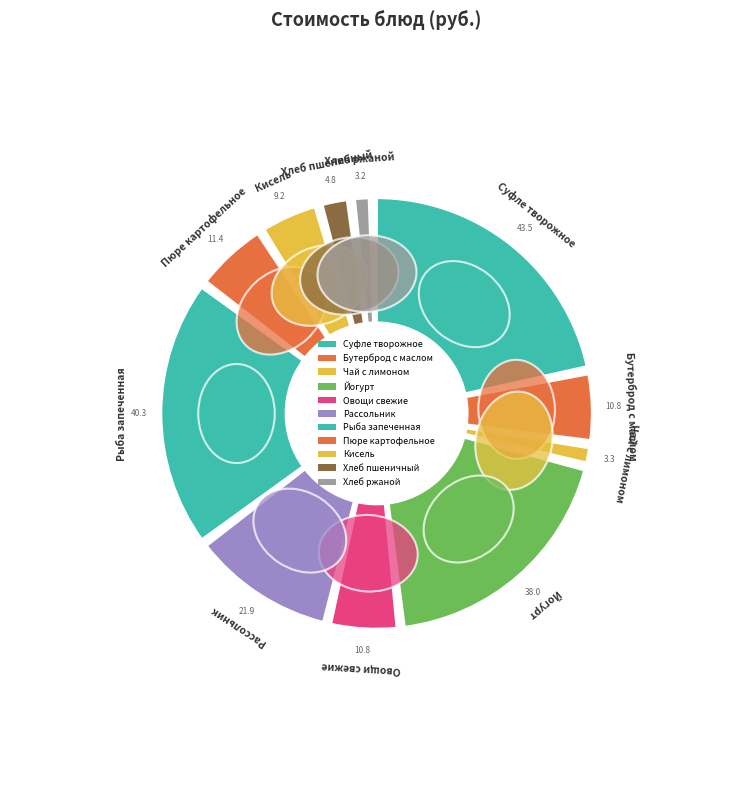

What portion of the pie excludes Бутерброд с маслом?

94.5%